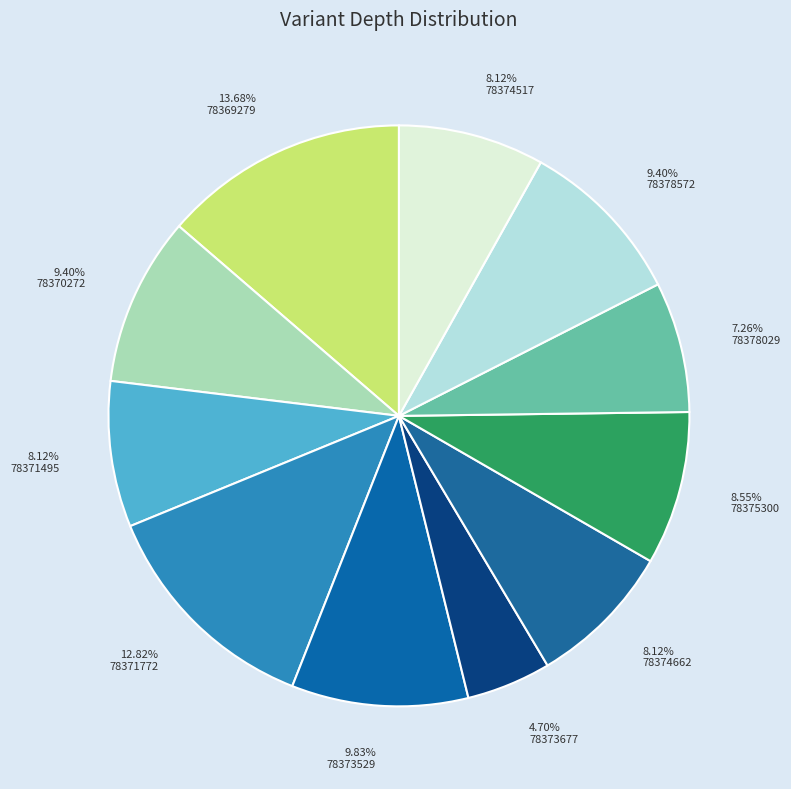

Which category has the smallest portion of the pie?

4.70% 78373677